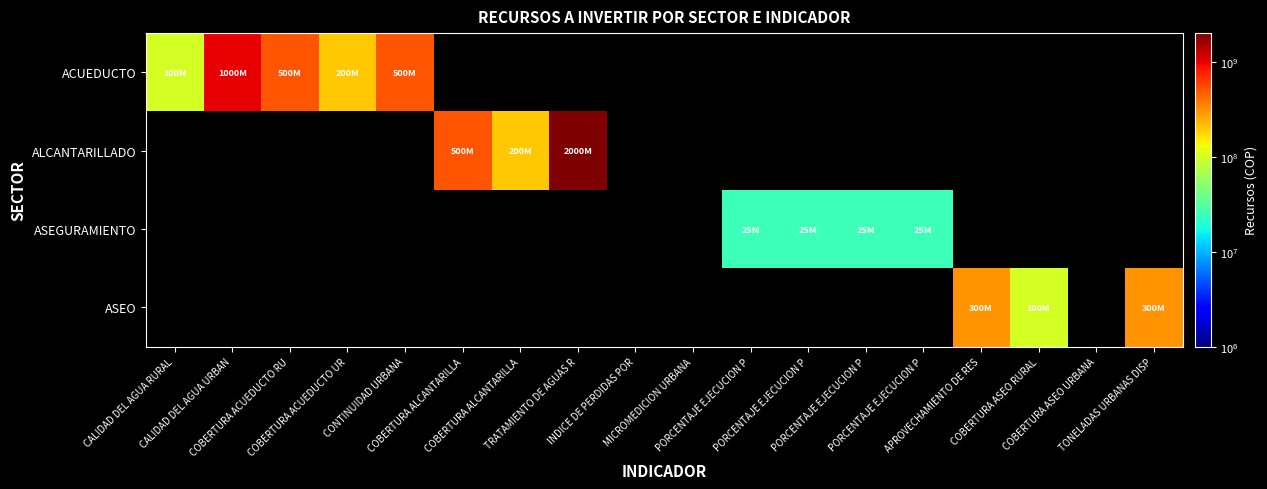

Which has a higher value, APROVECHAMIENTO DE RES or CALIDAD DEL AGUA URBAN?

CALIDAD DEL AGUA URBAN